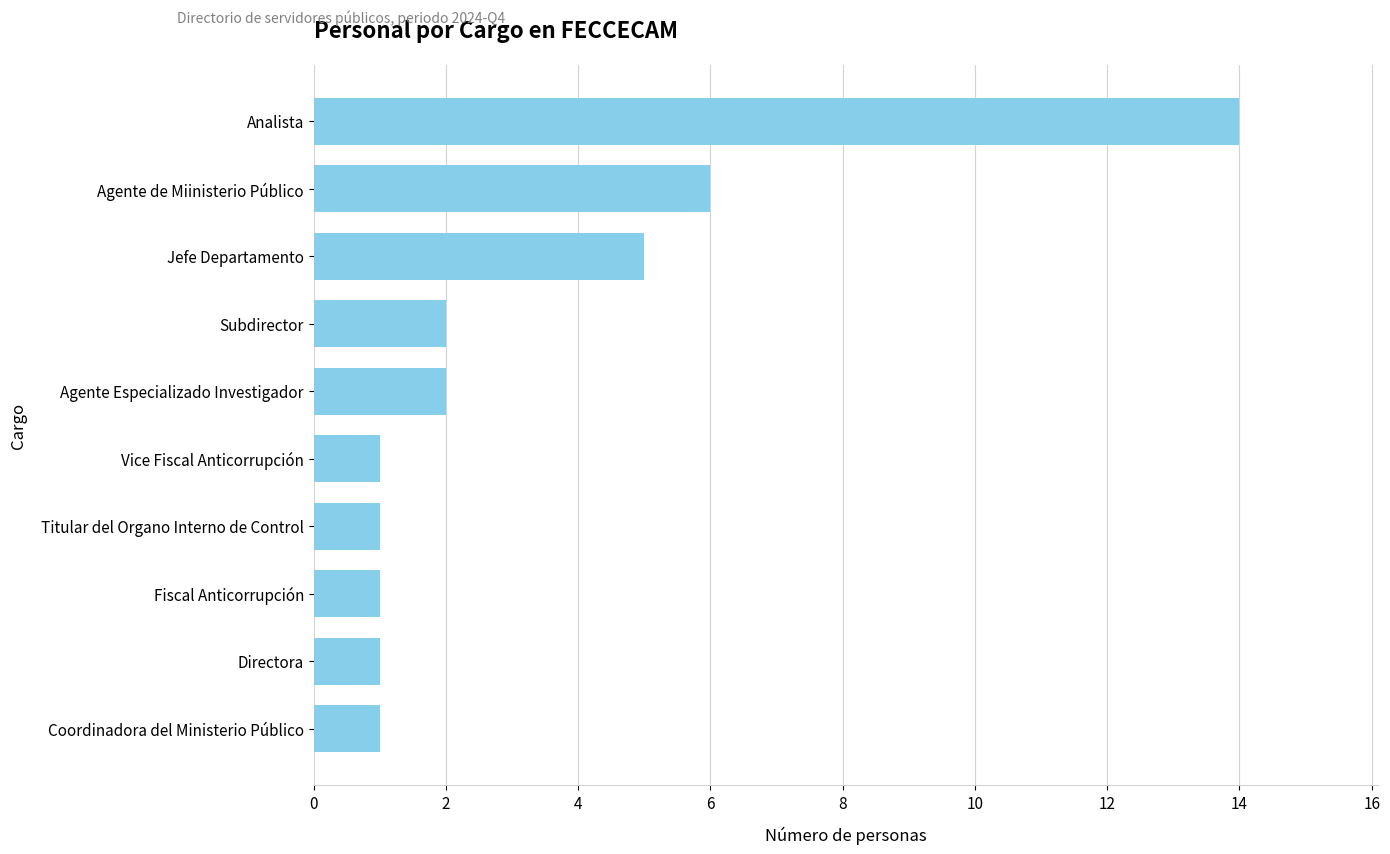

Reading bottom to top, what are all the values shown in this chart?

1	1	1	1	1	2	2	5	6	14